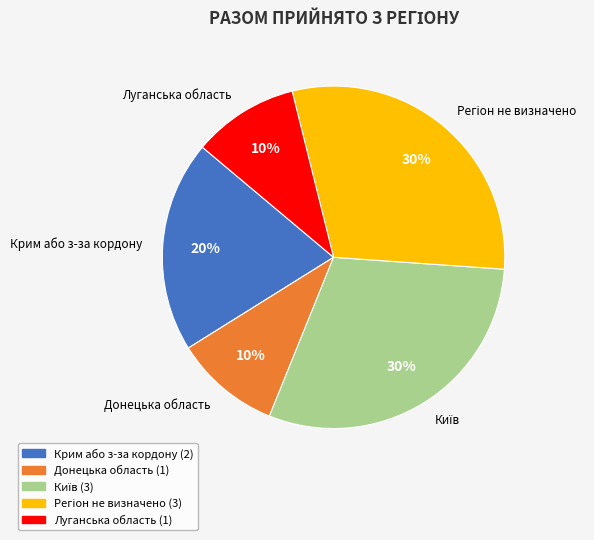

To the nearest percent, what is the difference between the largest and smallest slice percentages?

20%